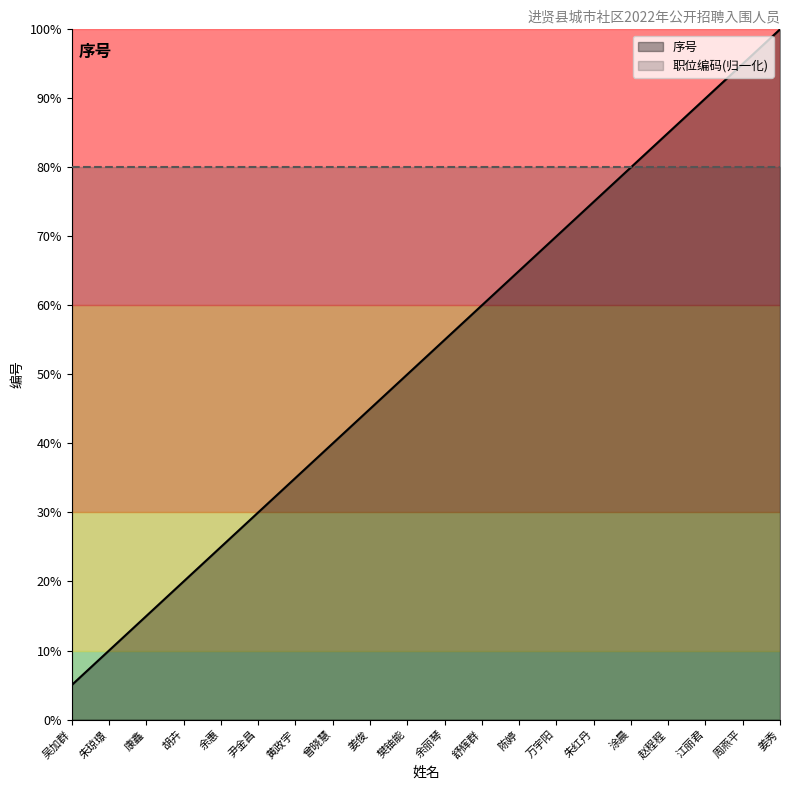

The value at 朱红丹 is 15. True or false?

True